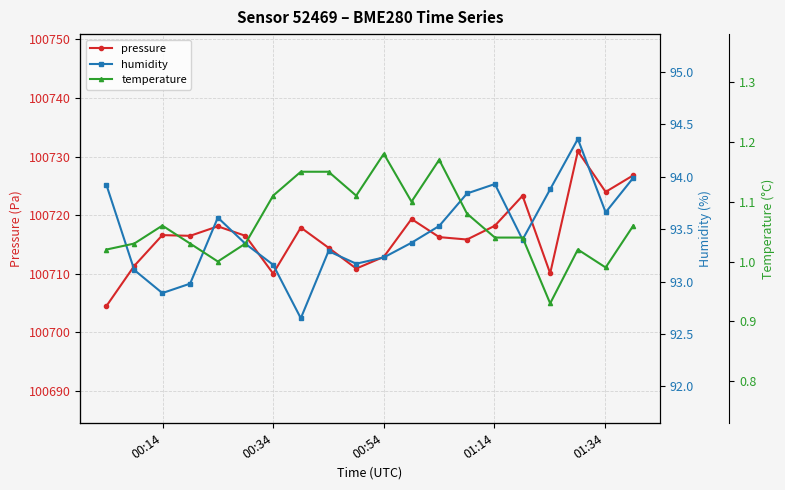

True or false: pressure has more than 1 interior local peaks.

True